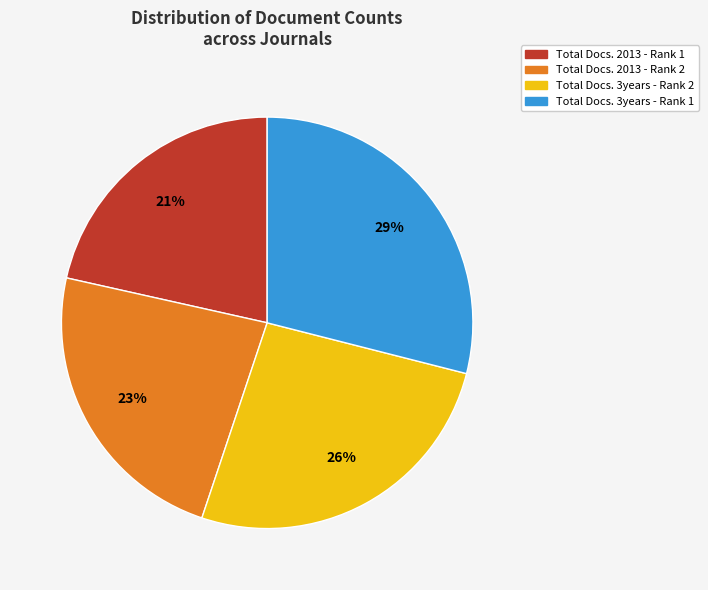

Combined, do Total Docs. 2013 - Rank 2 and Total Docs. 3years - Rank 1 account for over 50%?

Yes